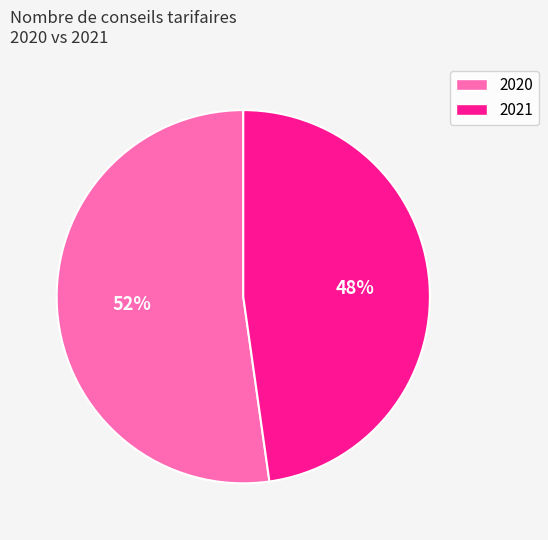

What percentage is the 2021 slice, to the nearest percent?

48%